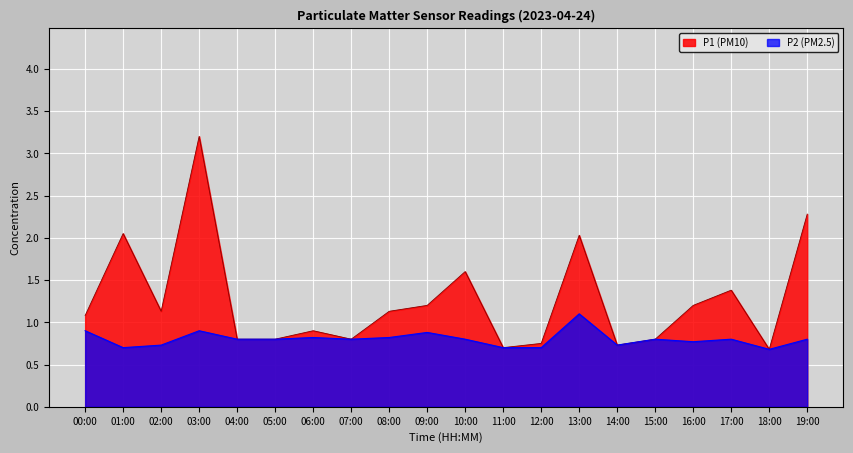

List the series in order of their overall mean, highest first.

P1 (PM10), P2 (PM2.5)